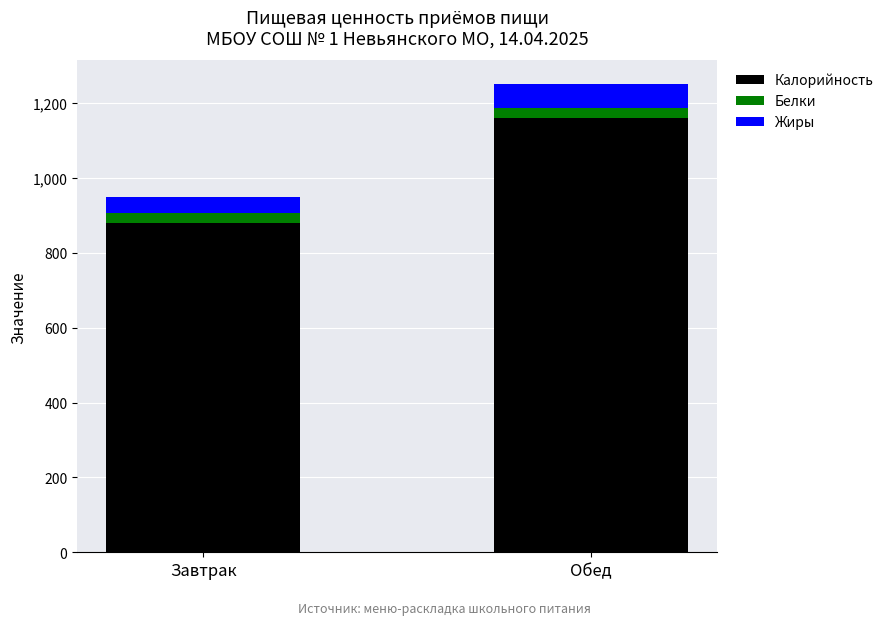

What is the maximum value for Калорийность?

1160.2